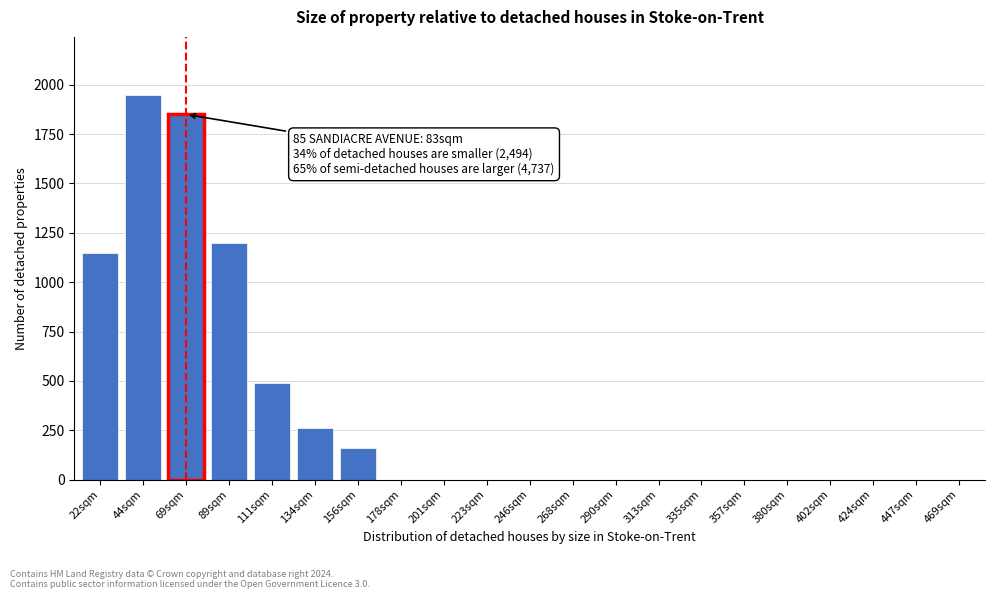

Reading left to right, extract all data points from this chart.

22sqm=1150	44sqm=1950	69sqm=1850	89sqm=1200	111sqm=490	134sqm=260	156sqm=160	178sqm=0	201sqm=0	223sqm=0	246sqm=0	268sqm=0	290sqm=0	313sqm=0	335sqm=0	357sqm=0	380sqm=0	402sqm=0	424sqm=0	447sqm=0	469sqm=0